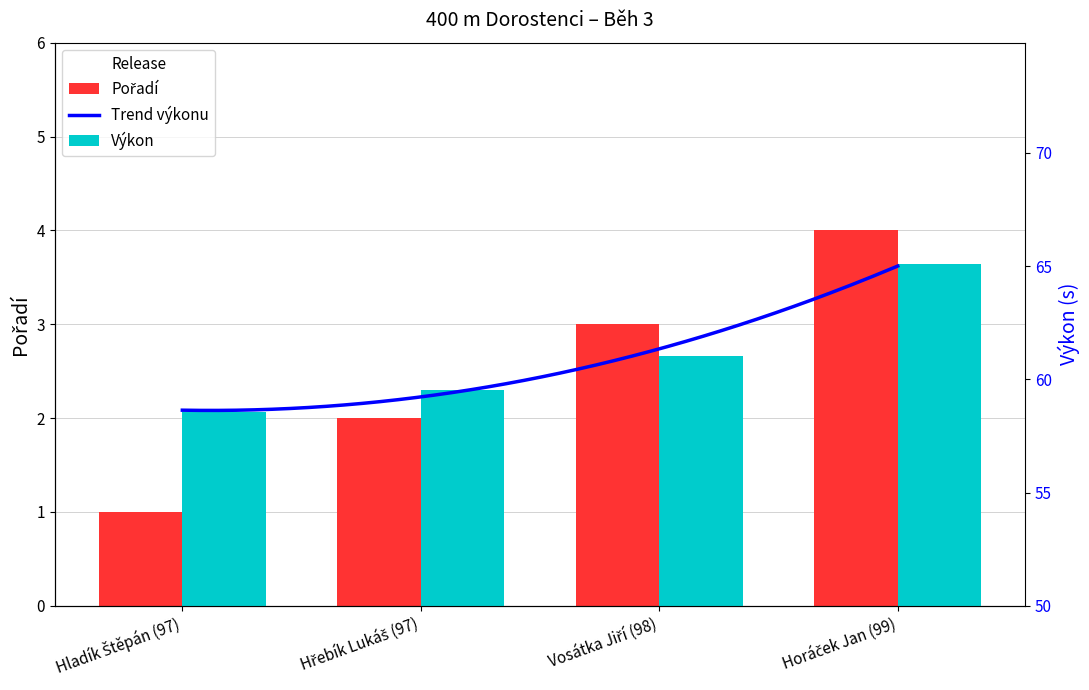

Reading left to right, what are all the values shown in this chart?

Pořadí: 1.0	2.0	3.0	4.0
Výkon: 58.5	59.5	61.0	65.1